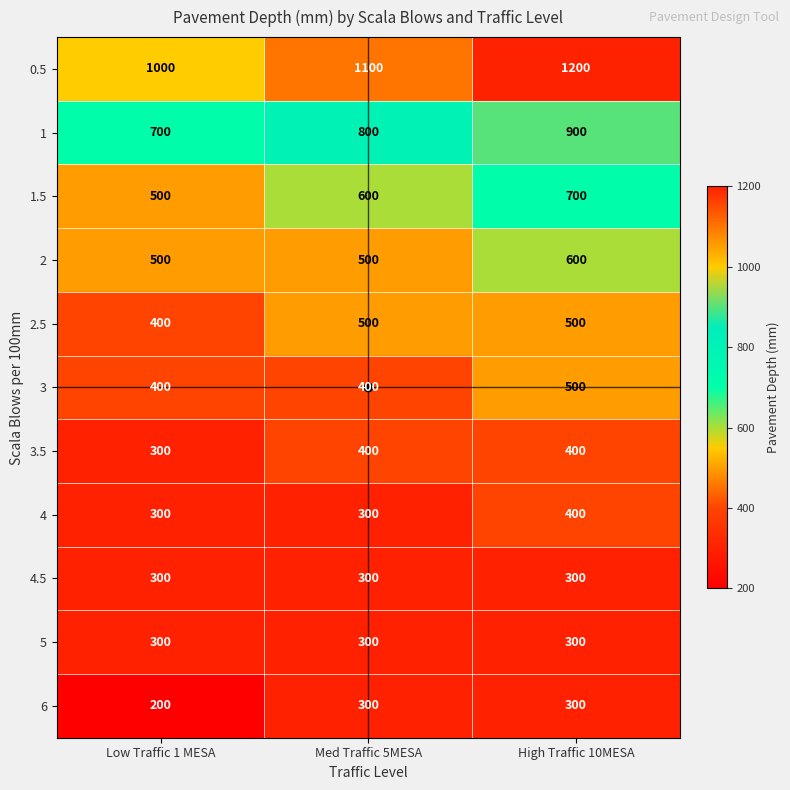

At how many categories does at least one series exceed 1089?

2